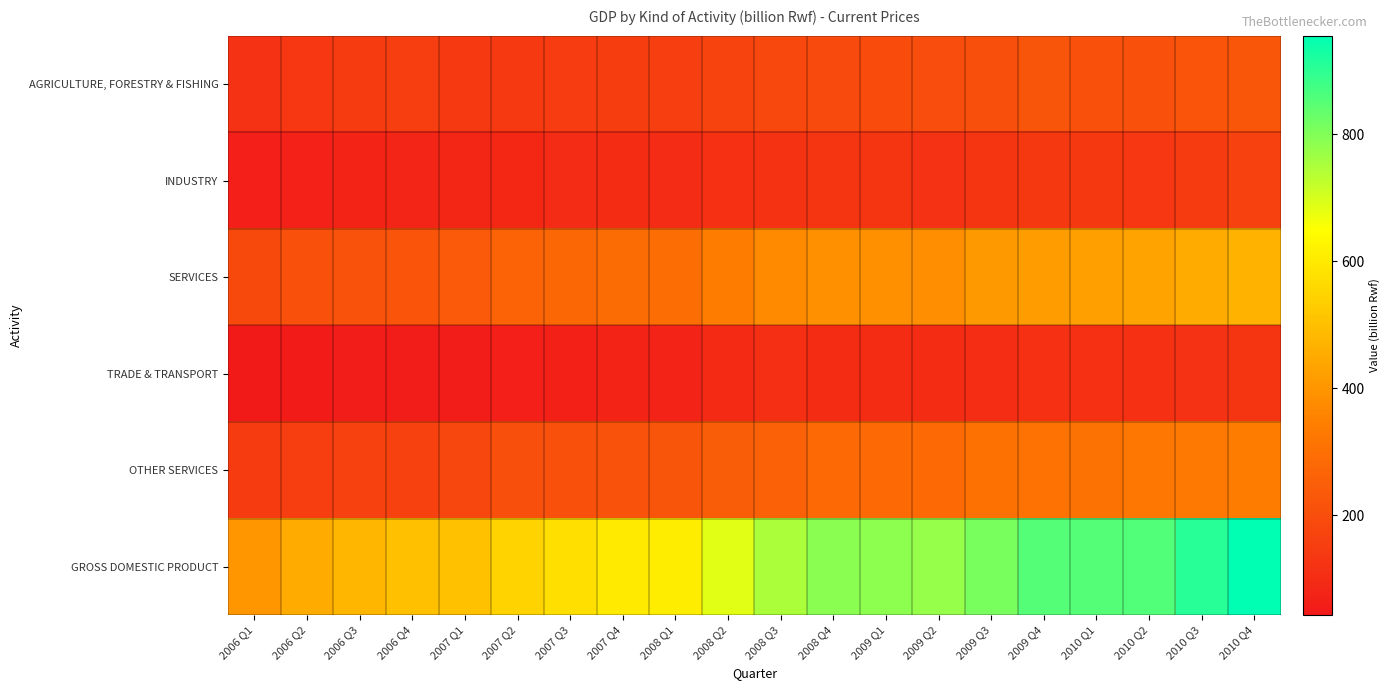

Which label corresponds to the smallest value in the chart?

2006 Q1